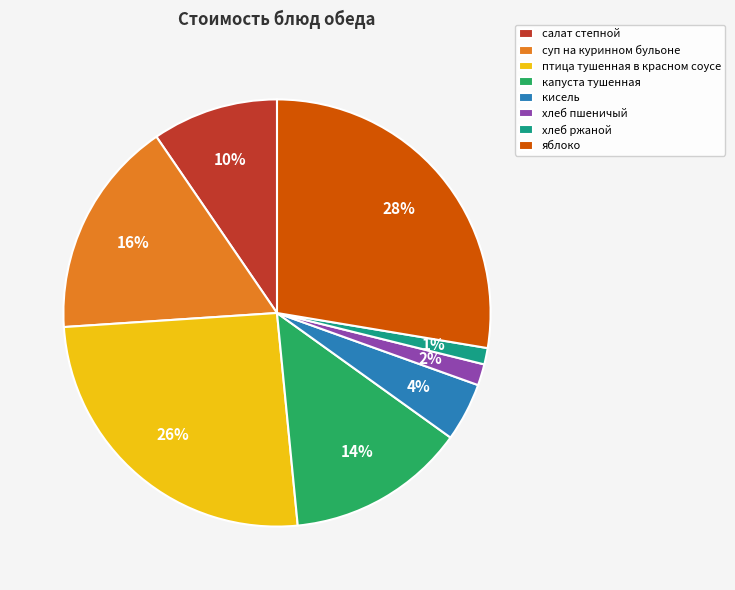

Which category has the biggest portion of the pie?

яблоко